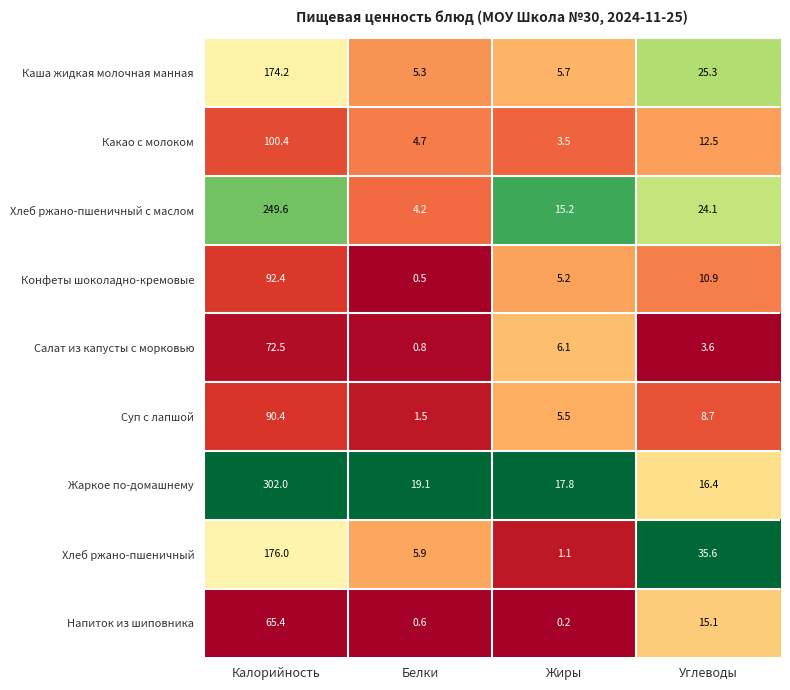

What is the difference between the highest and lowest values at Белки?

18.6